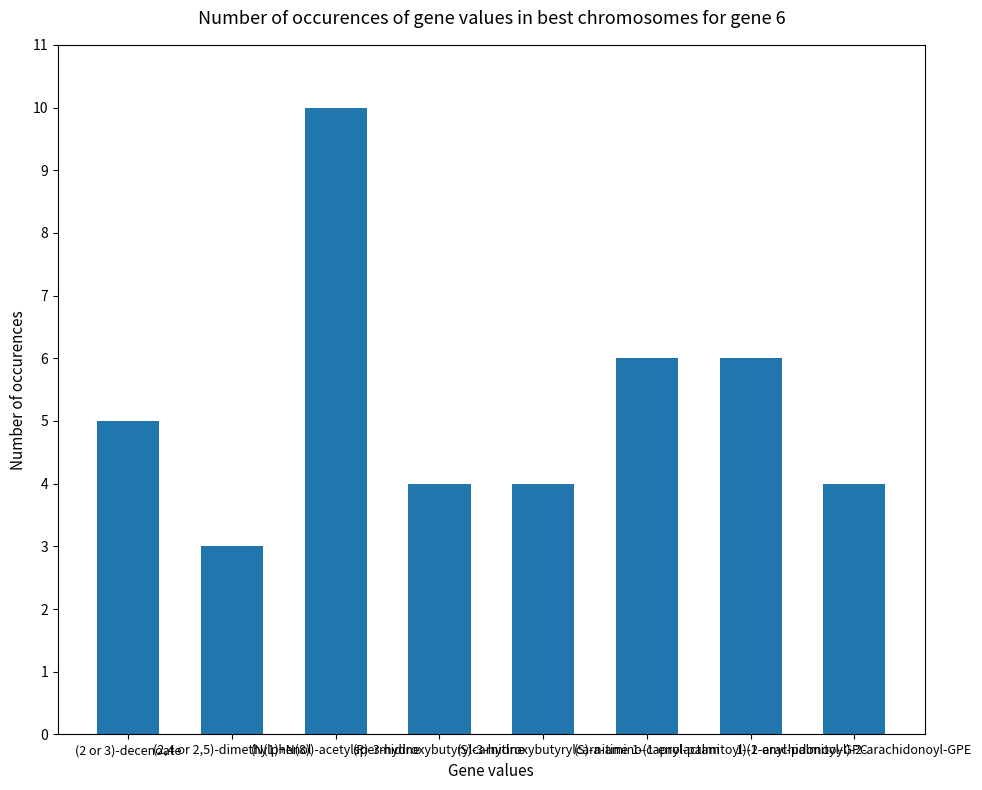

What is the value of the 8th bar from the left?

4